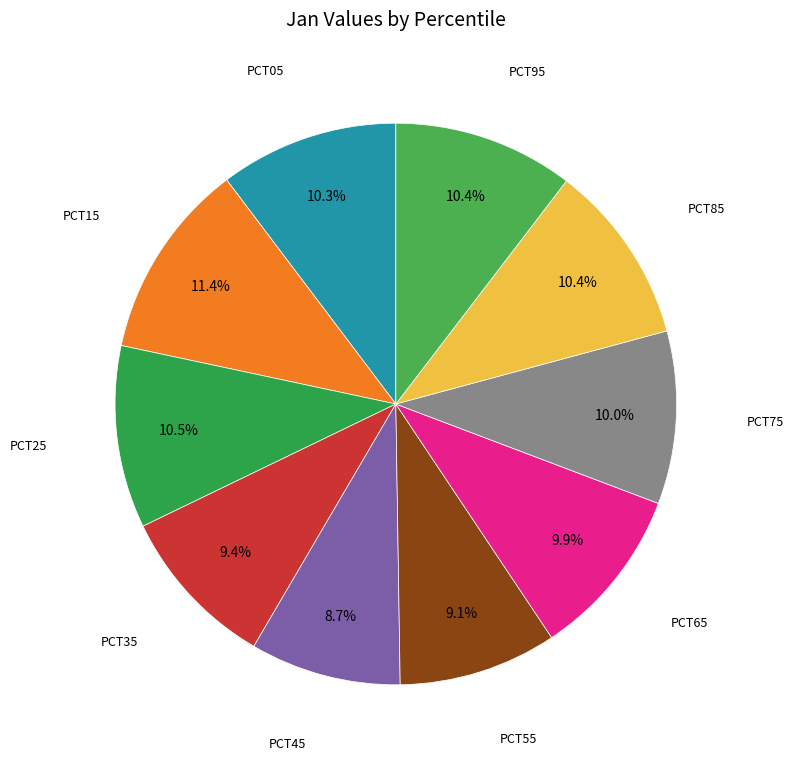

Count the number of slices in the pie.

10